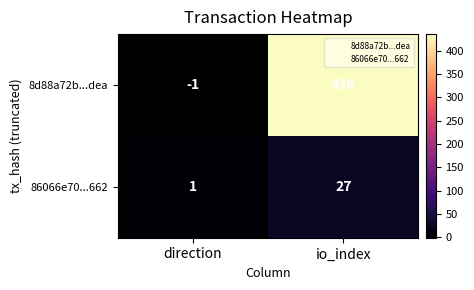

Which series has the largest range (max minus min)?

8d88a72b...dea